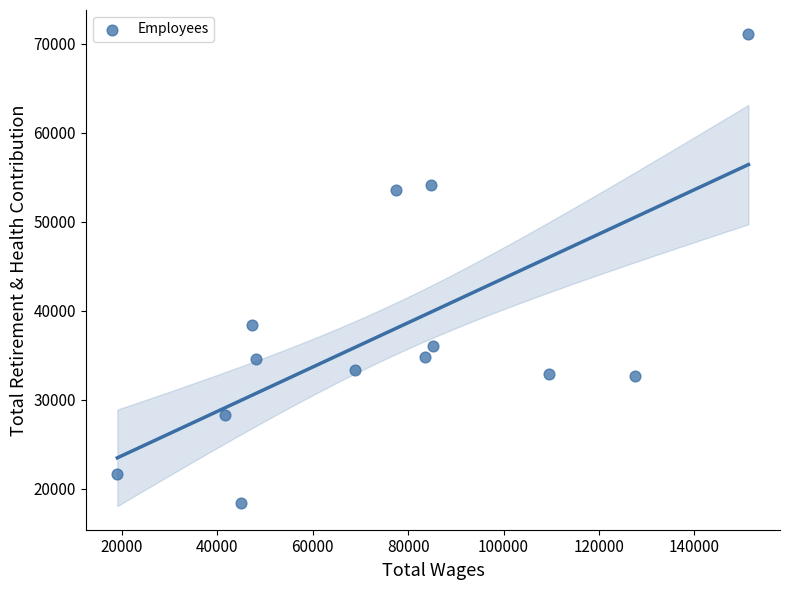

What Y value in the scatter plot is closest to 44771?

38382